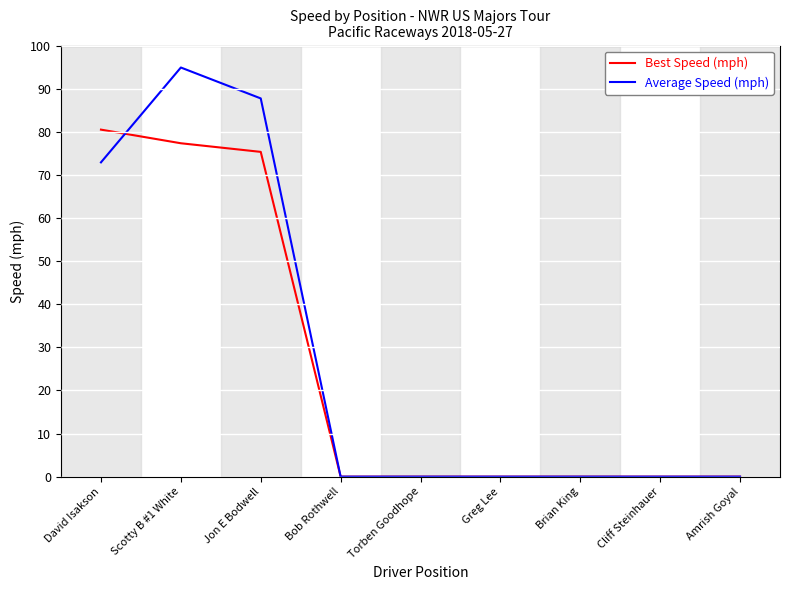

List the series in order of their peak value, lowest first.

Best Speed (mph), Average Speed (mph)